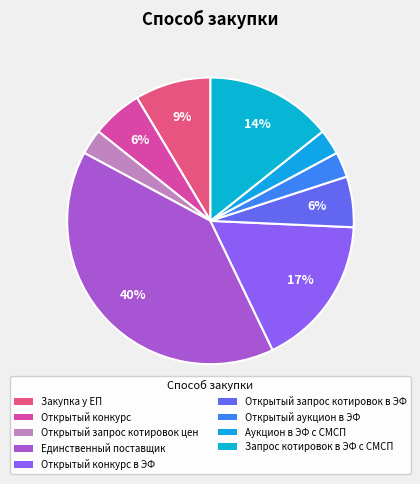

To the nearest percent, what percentage of the pie is Единственный поставщик?

40%